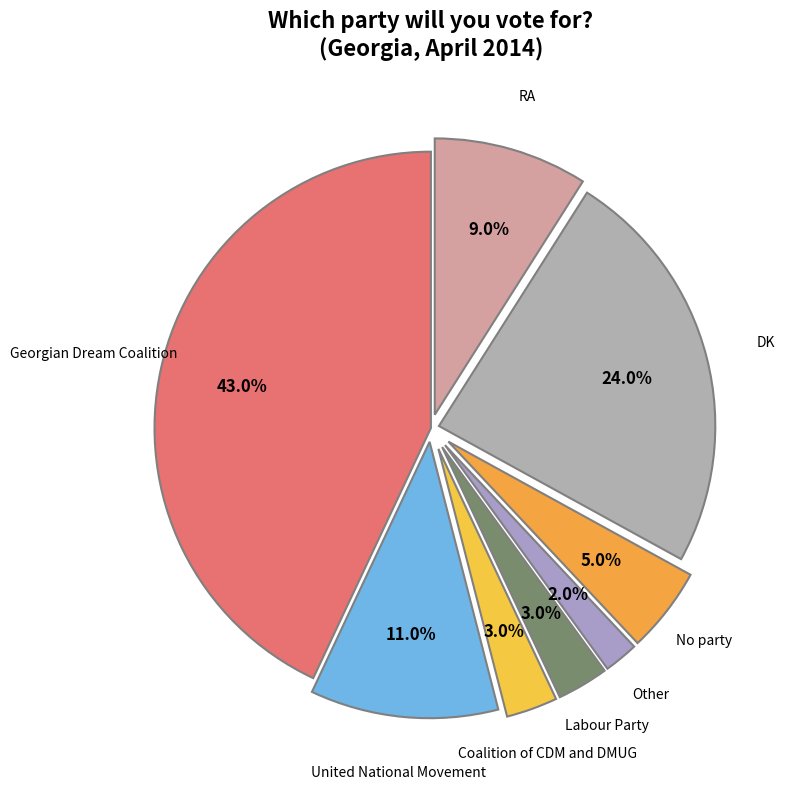

To the nearest percent, what percentage of the pie is No party?

5%